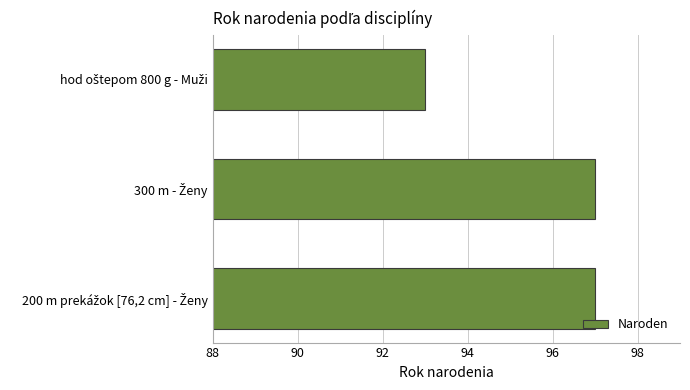

What is the maximum value shown in the chart?

97